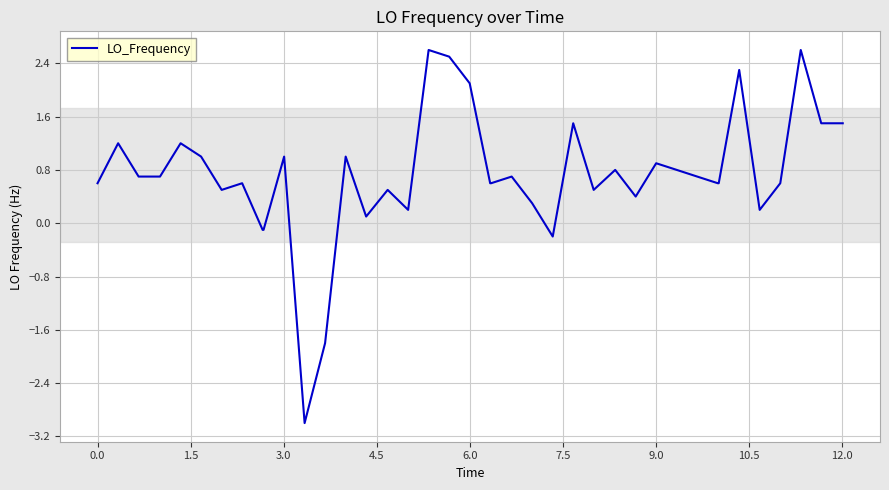

What is the difference between the maximum and minimum values?

5.6